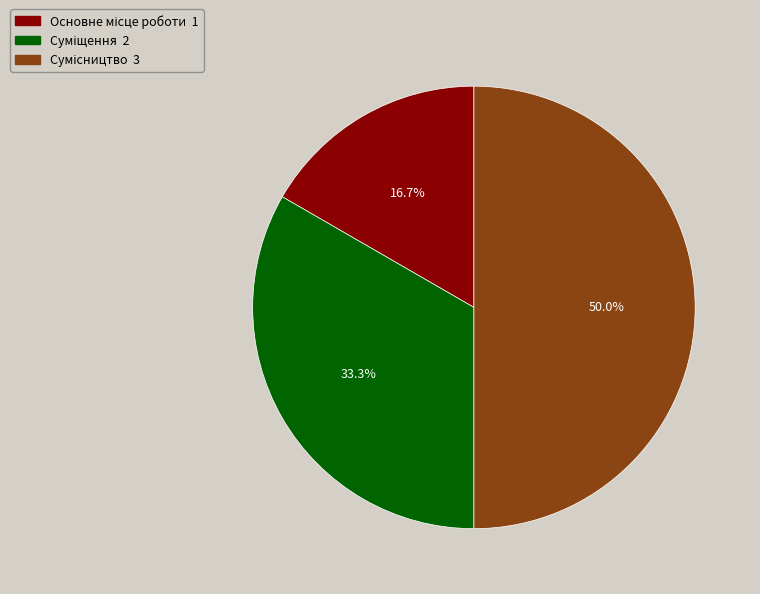

What is the largest slice in the pie chart?

Сумісництво